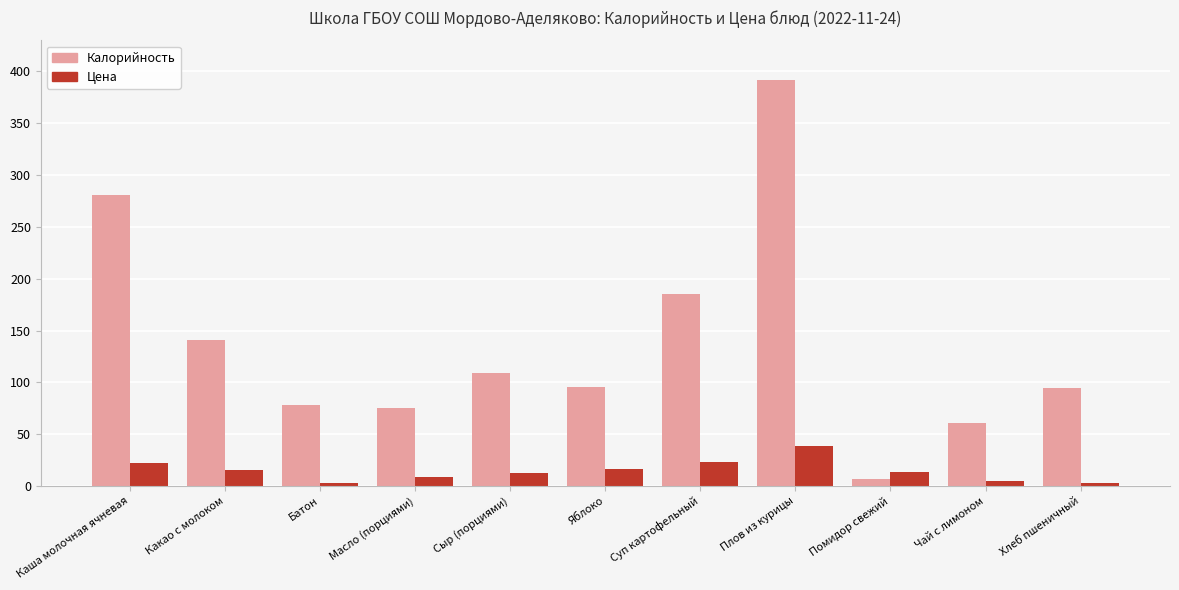

What position from the right is Чай с лимоном?

2